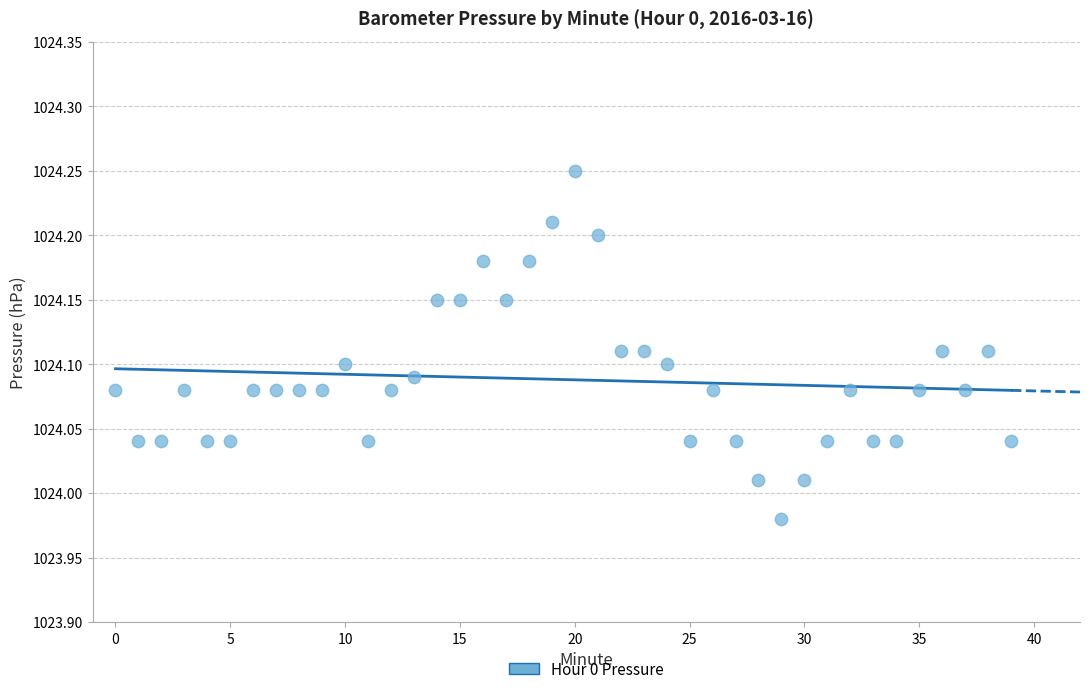

What is the range of Y values (max minus min)?

0.3